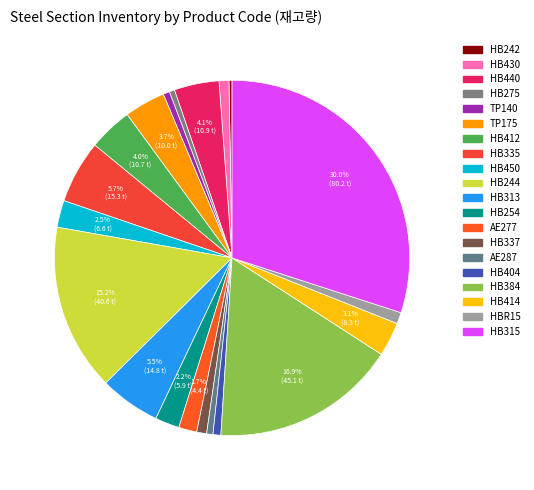

What is the ratio of the value at HB414 to the value at HB315?

0.1